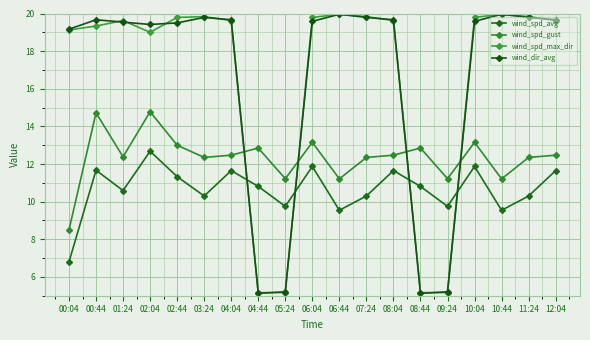

List the series in order of their peak value, highest first.

wind_spd_max_dir, wind_dir_avg, wind_spd_gust, wind_spd_avg